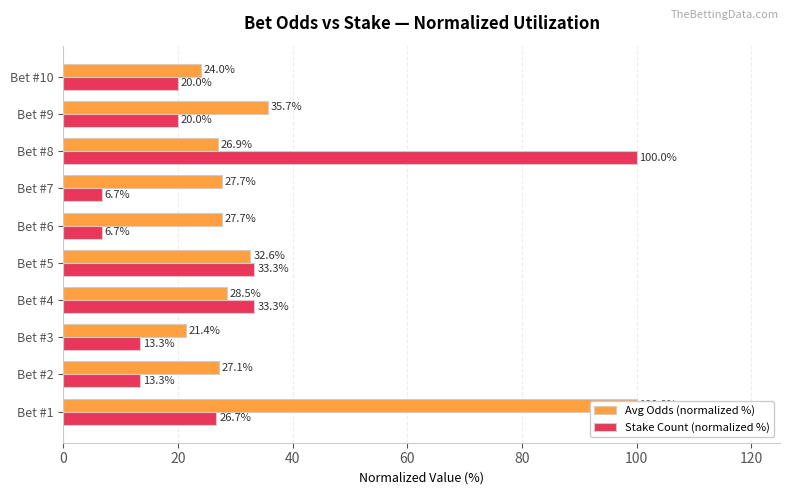

How many data points in Stake Count (normalized %) are less than 20?

4